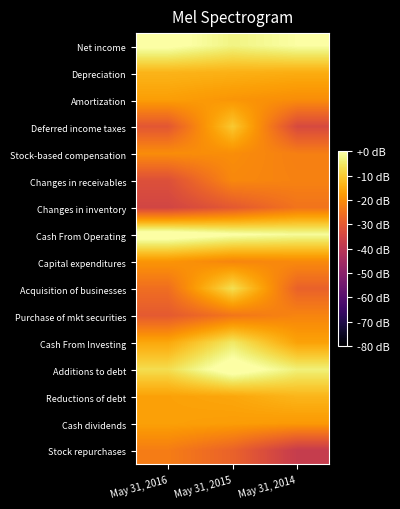

Reading left to right, what are all the values shown in this chart?

Net income: May 31, 2016=1.1	May 31, 2015=-2.8	May 31, 2014=-0.2
Depreciation: May 31, 2016=-13.5	May 31, 2015=-14.1	May 31, 2014=-14.6
Amortization: May 31, 2016=-17.0	May 31, 2015=-18.6	May 31, 2014=-20.0
Deferred income taxes: May 31, 2016=-30.5	May 31, 2015=-10.2	May 31, 2014=-33.6
Stock-based compensation: May 31, 2016=-20.0	May 31, 2015=-19.9	May 31, 2014=-22.5
Changes in receivables: May 31, 2016=-32.1	May 31, 2015=-20.8	May 31, 2014=-22.0
Changes in inventory: May 31, 2016=-35.0	May 31, 2015=-30.0	May 31, 2014=-24.5
Cash From Operating: May 31, 2016=3.6	May 31, 2015=0.4	May 31, 2014=-1.1
Capital expenditures: May 31, 2016=-18.6	May 31, 2015=-21.3	May 31, 2014=-20.5
Acquisition of businesses: May 31, 2016=-25.6	May 31, 2015=-6.6	May 31, 2014=-28.1
Purchase of mkt securities: May 31, 2016=-29.8	May 31, 2015=-24.2	May 31, 2014=-21.5
Cash From Investing: May 31, 2016=-15.6	May 31, 2015=-5.0	May 31, 2014=-16.5
Additions to debt: May 31, 2016=-6.9	May 31, 2015=3.3	May 31, 2014=-3.6
Reductions of debt: May 31, 2016=-16.6	May 31, 2015=-15.7	May 31, 2014=-13.3
Cash dividends: May 31, 2016=-16.8	May 31, 2015=-17.3	May 31, 2014=-18.0
Stock repurchases: May 31, 2016=-22.9	May 31, 2015=-28.0	May 31, 2014=-37.7